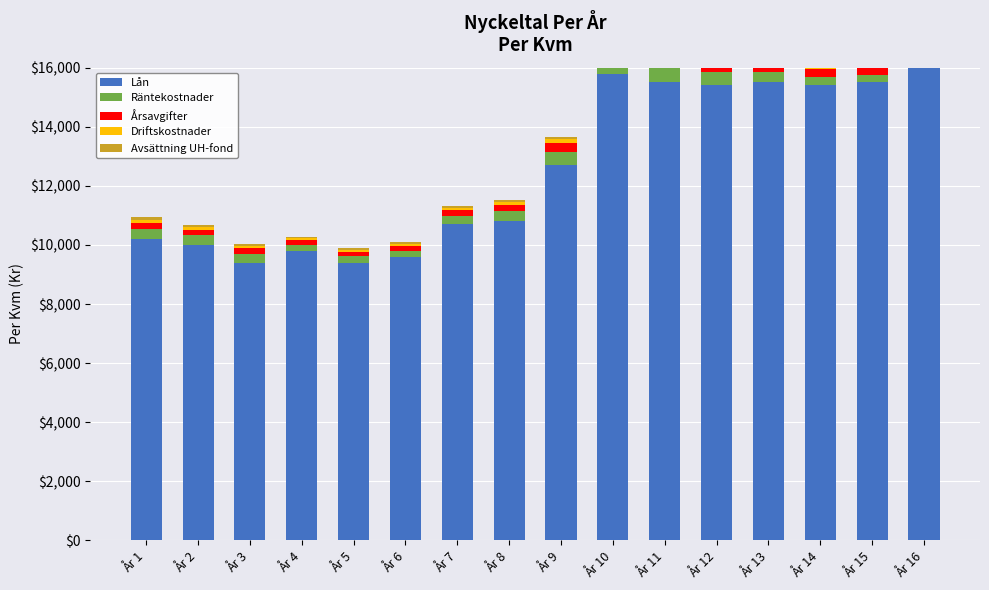

Which series has the widest spread of values?

Lån